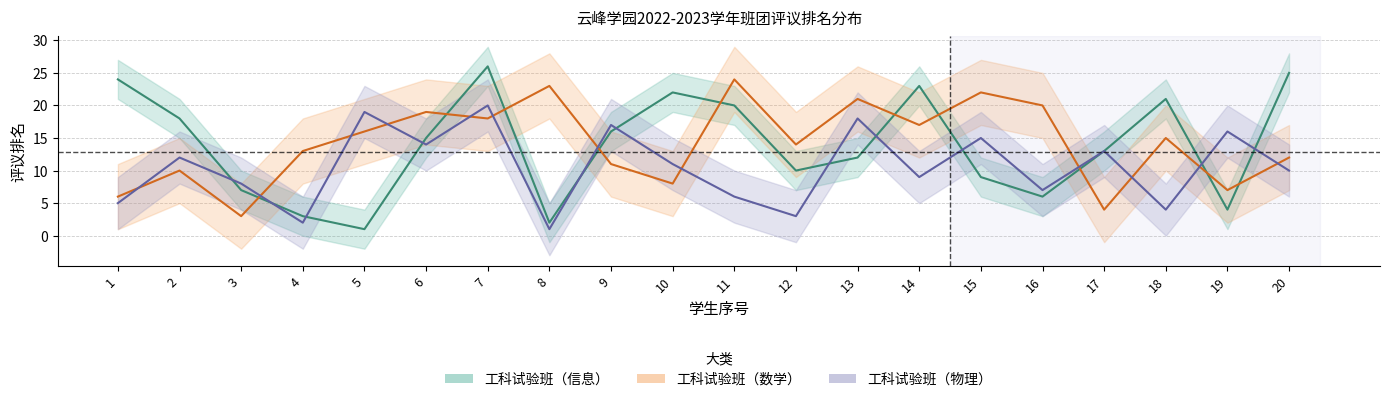

At 17, list the series in order from smallest to largest.

工科试验班（数学）, 工科试验班（信息）, 工科试验班（物理）